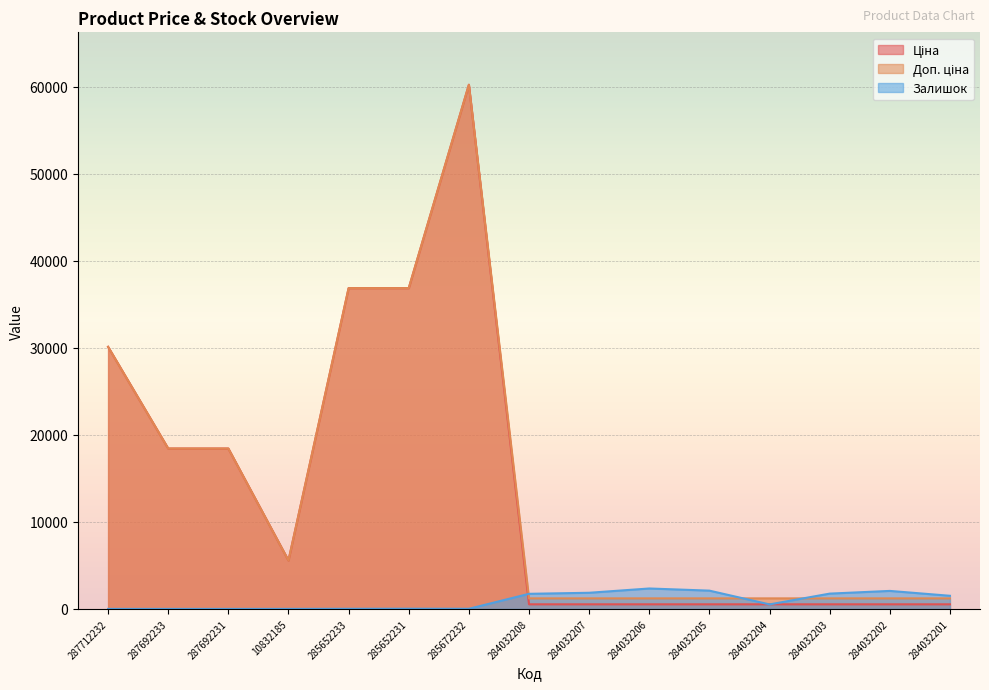

What is the approximate value of Залишок at 284032207?

1854.0